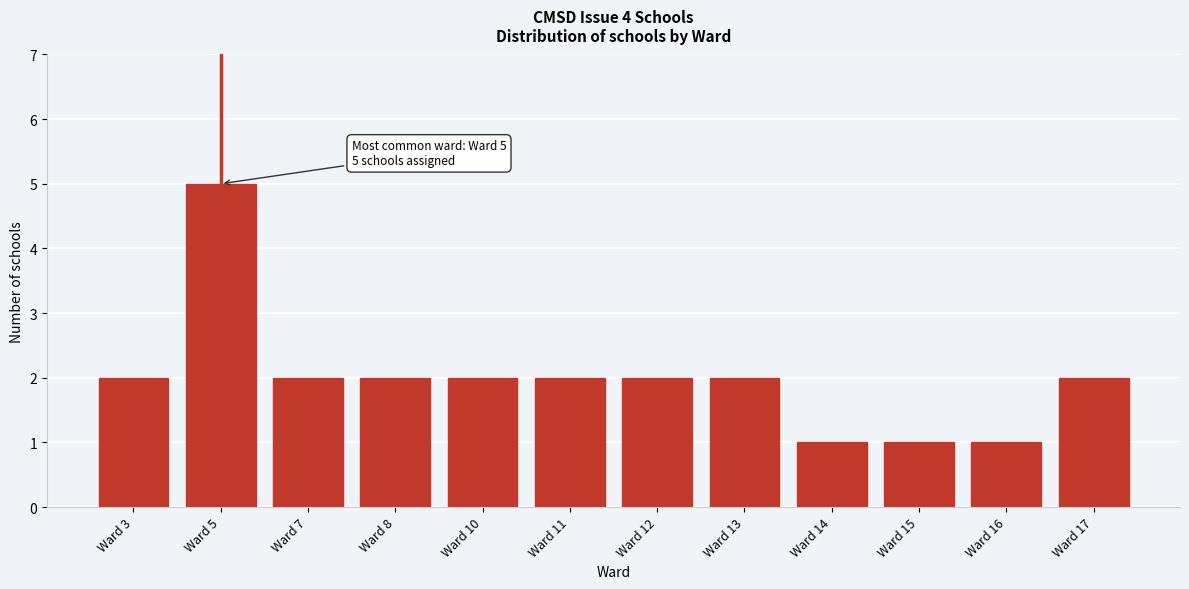

Reading right to left, list all the values displayed in this chart.

Ward 17=2	Ward 16=1	Ward 15=1	Ward 14=1	Ward 13=2	Ward 12=2	Ward 11=2	Ward 10=2	Ward 8=2	Ward 7=2	Ward 5=5	Ward 3=2